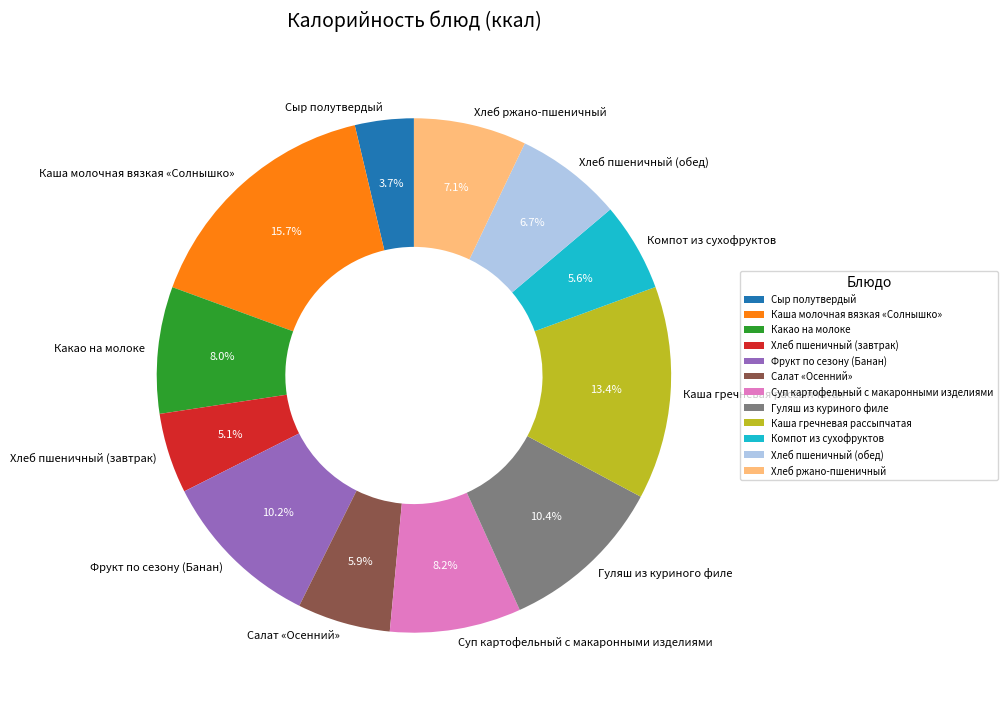

Is there a majority slice in this chart?

No